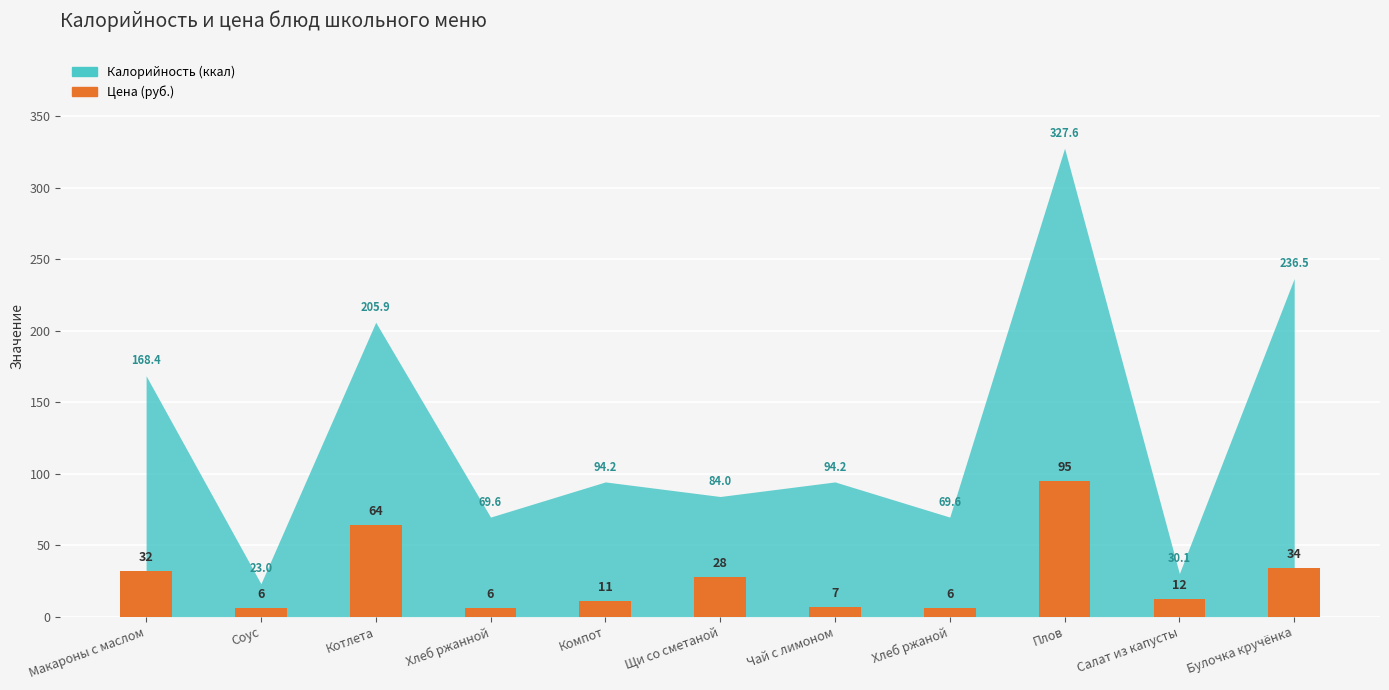

What position from the right is Щи со сметаной?

6